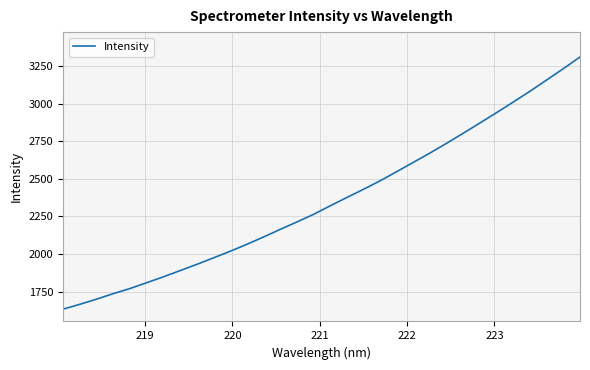

Reading left to right, transcribe all the data shown in this chart.

1632.8	1665.1	1699.3	1736.0	1769.9	1808.6	1847.7	1889.0	1930.5	1973.7	2017.6	2064.0	2112.7	2163.3	2212.7	2263.3	2320.1	2375.7	2430.3	2486.8	2548.3	2610.3	2672.4	2737.4	2804.5	2872.5	2941.5	3012.0	3083.7	3158.5	3233.6	3311.4